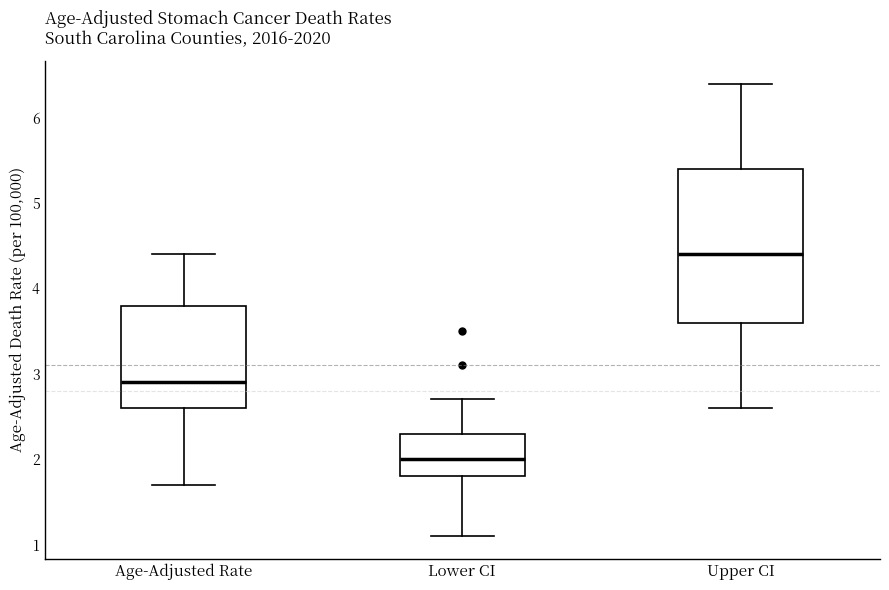

Which box is the tallest, from its lower edge to its upper edge?

Upper CI